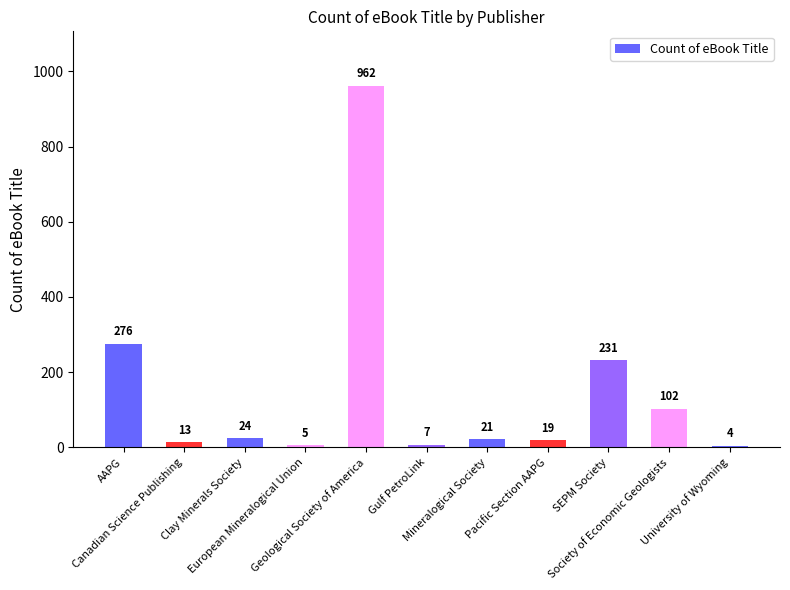

At which category does the chart reach its minimum across all series?

University of Wyoming